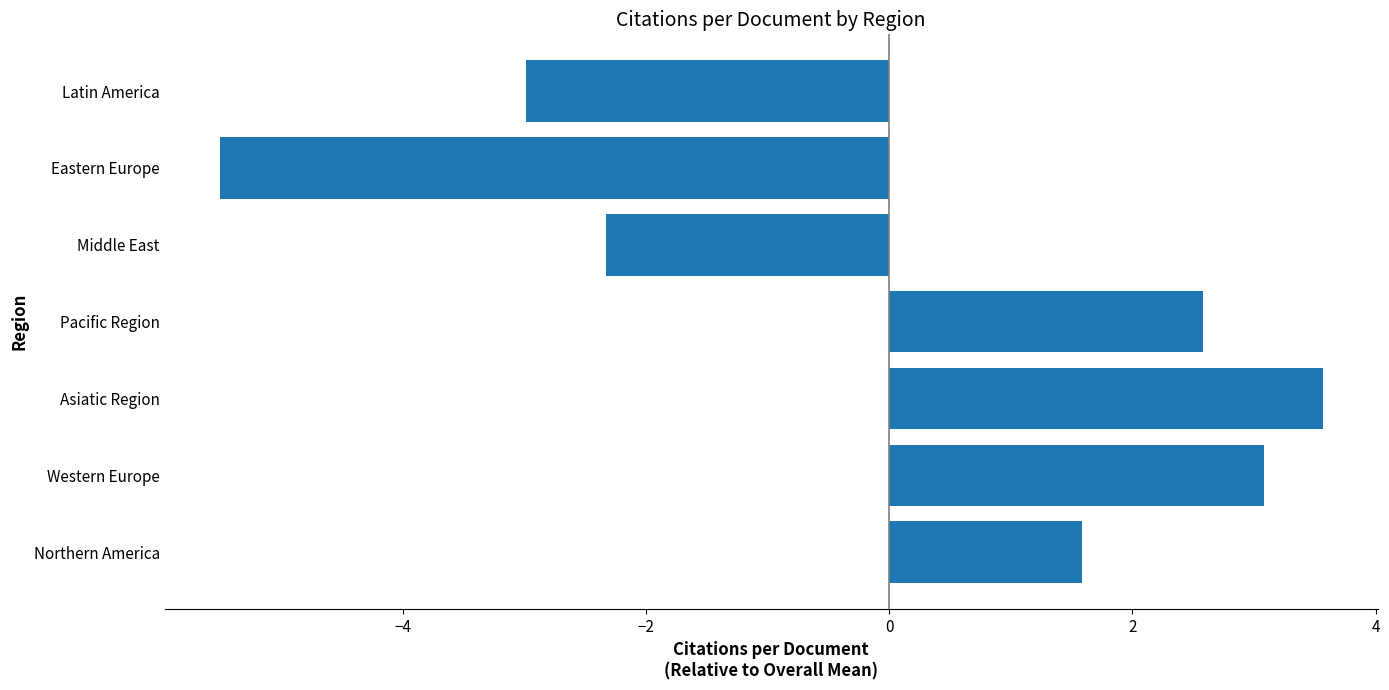

Where is the data nearest to the value 0?

Northern America